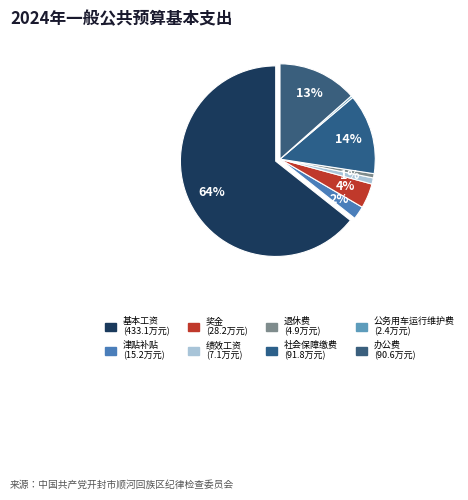

Count the number of slices in the pie.

8